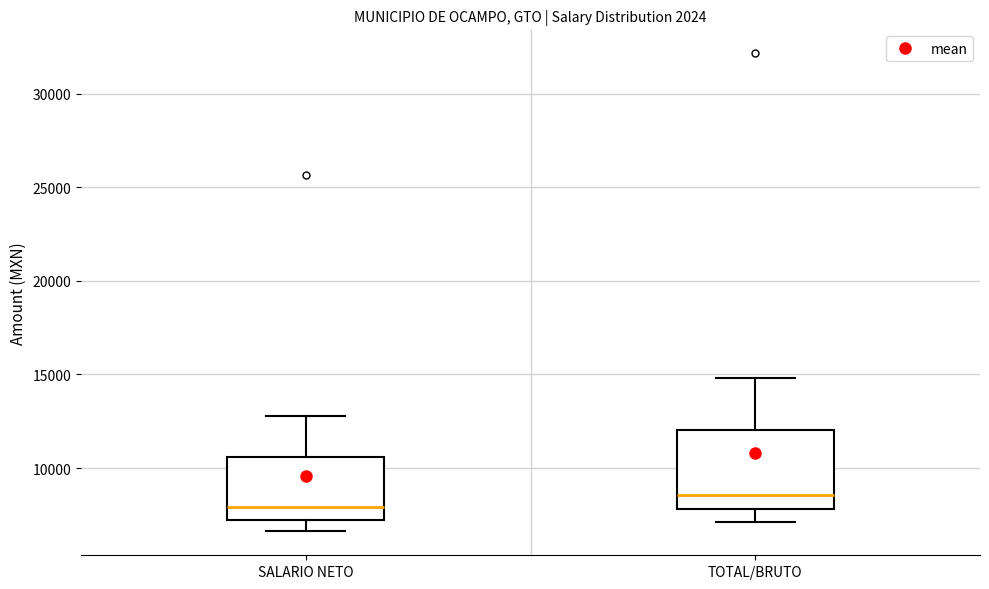

Comparing the boxes themselves (not the whiskers), which one is the tallest?

TOTAL/BRUTO